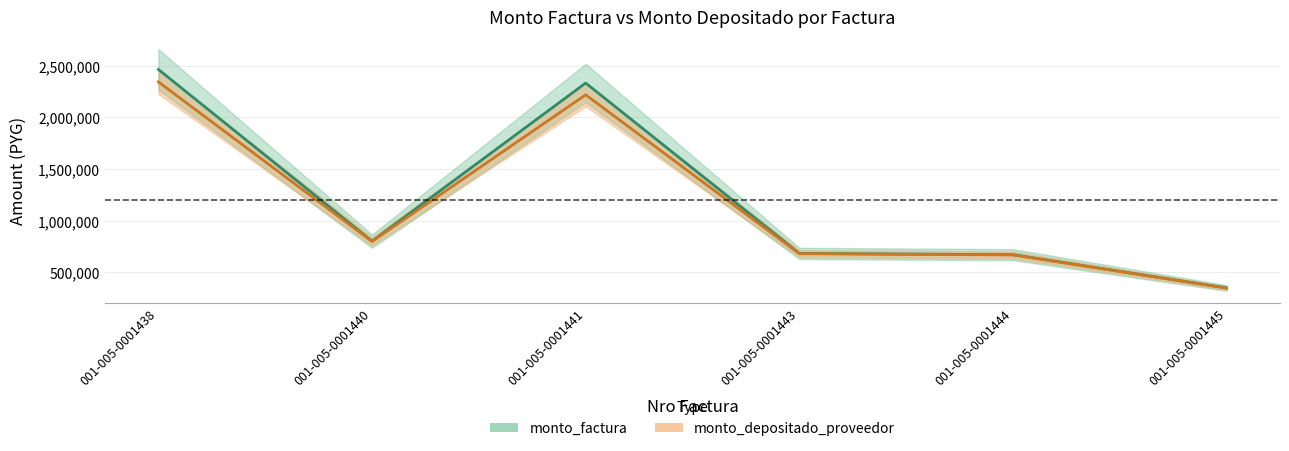

Reading left to right, transcribe all the data shown in this chart.

monto_factura: 001-005-0001438=2462500	001-005-0001440=800000	001-005-0001441=2331000	001-005-0001443=681500	001-005-0001444=669500	001-005-0001445=347500
monto_depositado_proveedor: 001-005-0001438=2341793	001-005-0001440=797091	001-005-0001441=2216738	001-005-0001443=679022	001-005-0001444=667065	001-005-0001445=346236